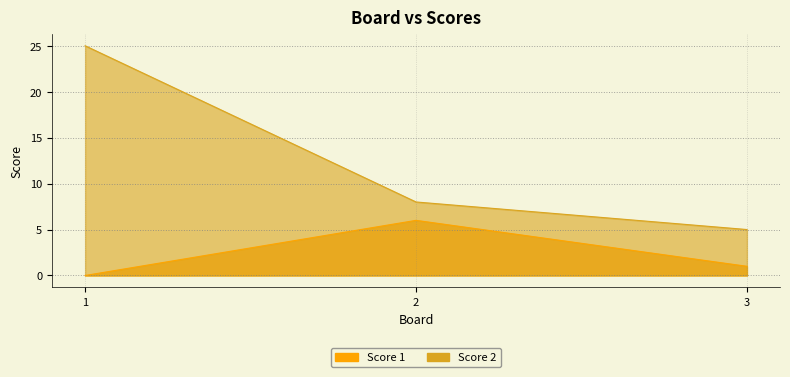

List the series in order of their overall mean, highest first.

Score 2, Score 1